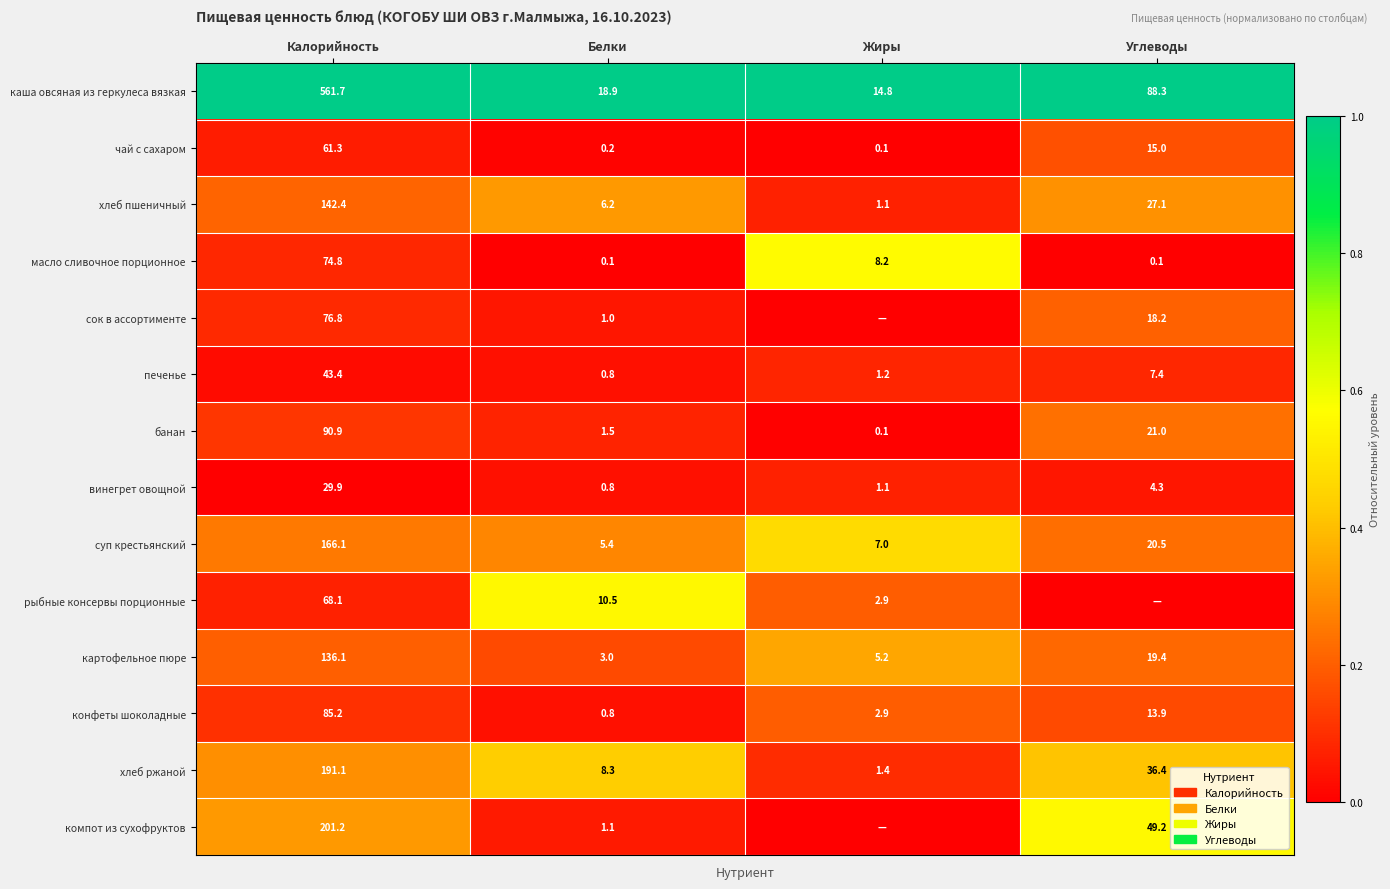

Is the value of картофельное пюре at Калорийность greater than the value of хлеб ржаной at Жиры?

Yes